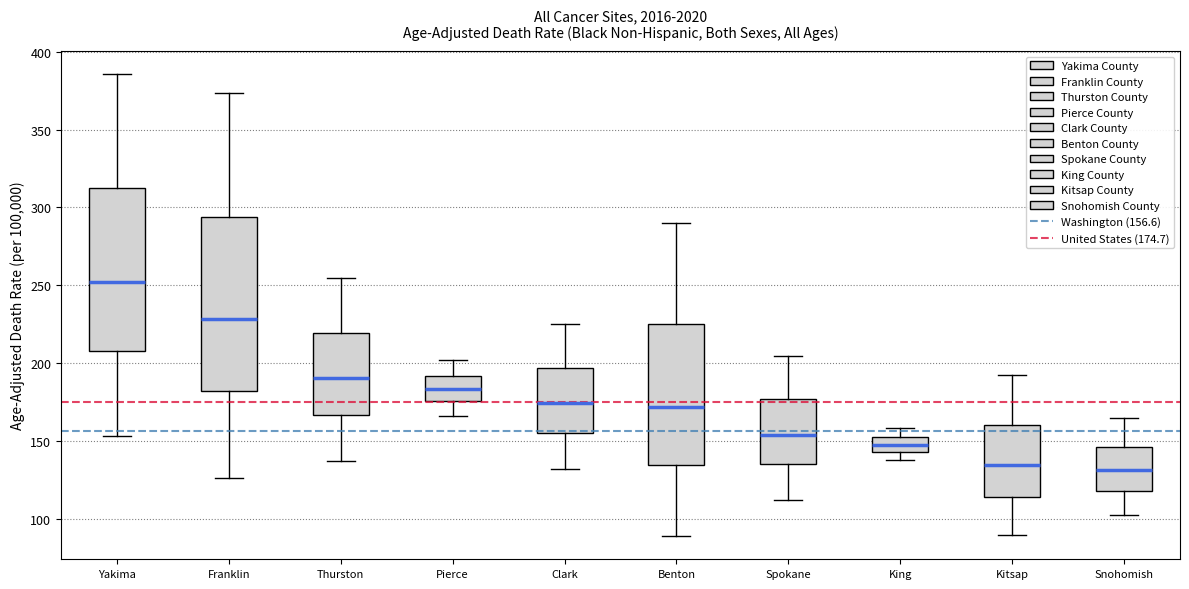

Comparing the boxes themselves (not the whiskers), which one is the tallest?

Franklin